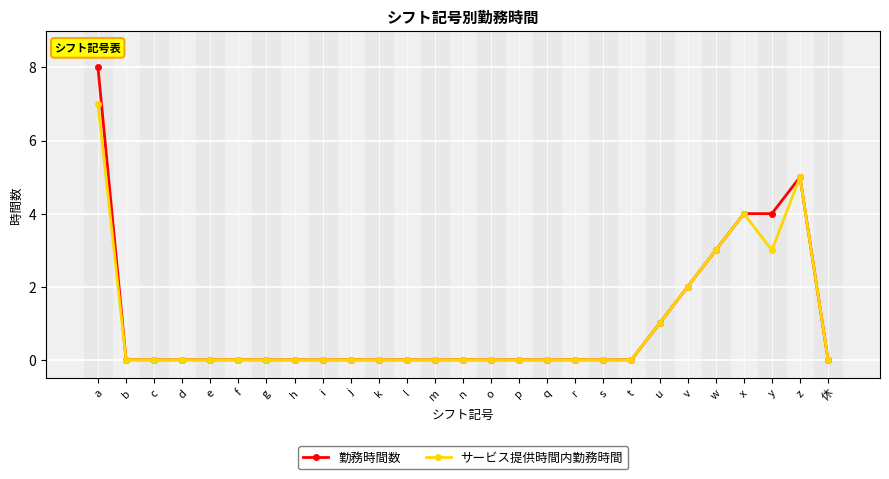

At which label does サービス提供時間内勤務時間 reach its peak?

a